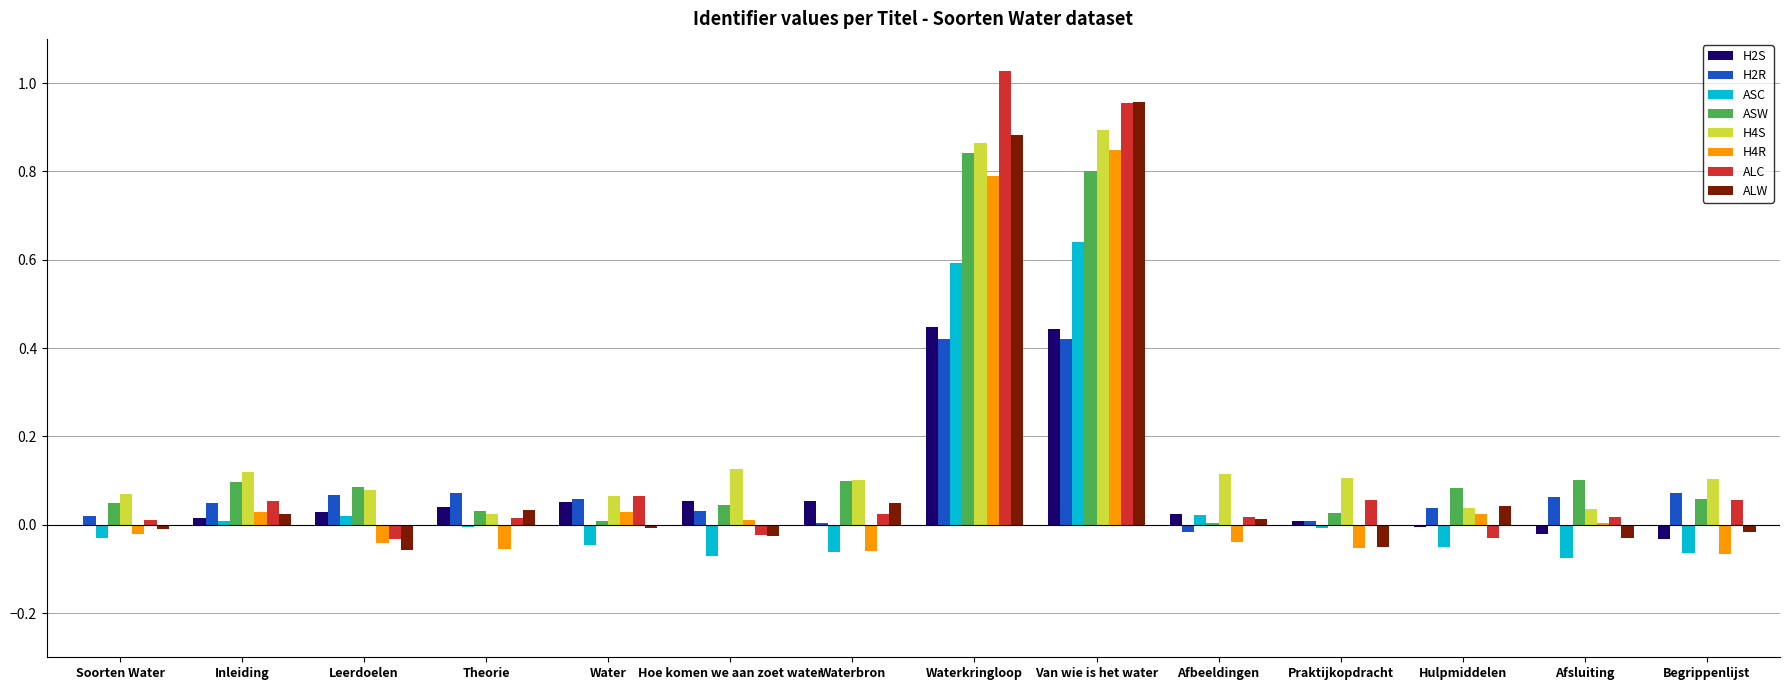

The ASC series shows 0.0 at Inleiding. True or false?

True